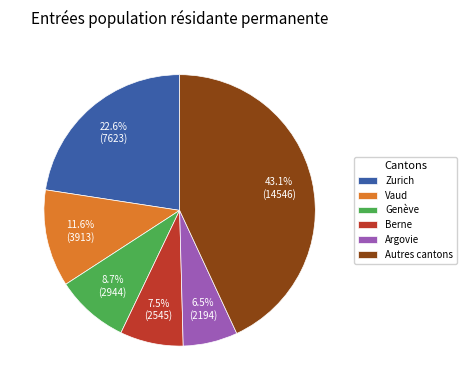

Does Vaud represent more than half of the total?

No